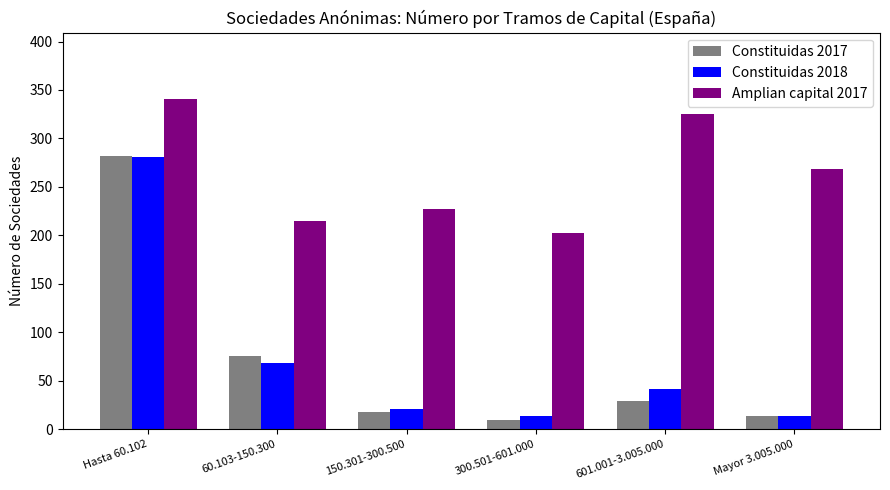

How many bars are there in each group?

3